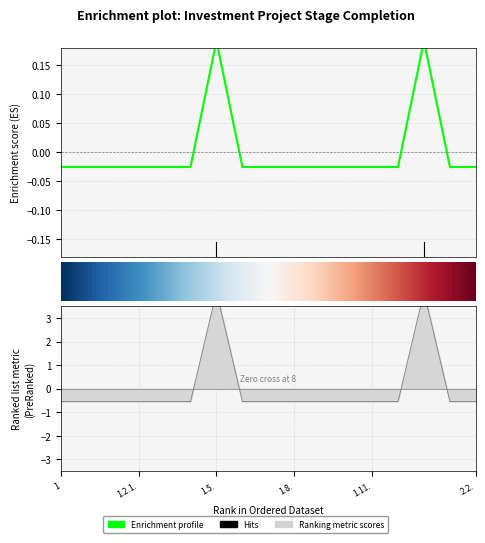

How many lines are shown in the chart?

2